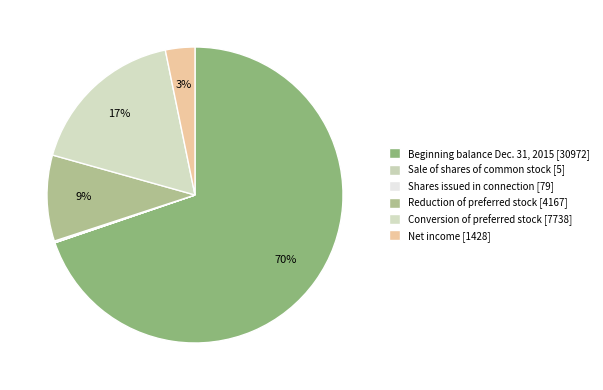

To the nearest percent, what is the average slice percentage?

17%